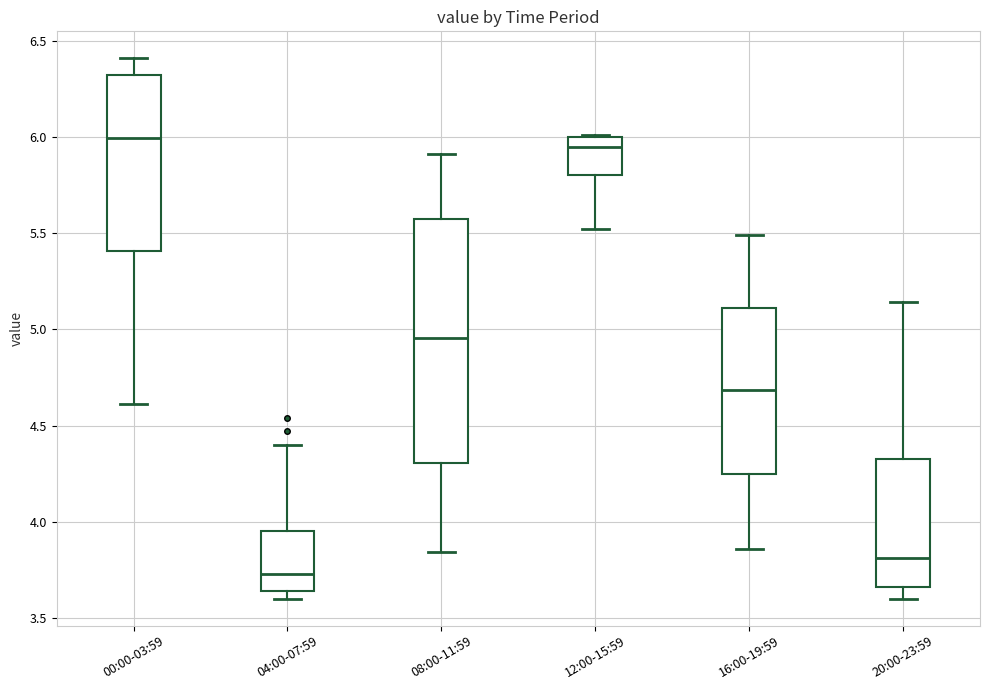

Where does the median line of the box for 08:00-11:59 sit on the y-axis? The values are not printed on the chart, so give them approximately, as read against the axis.

4.95